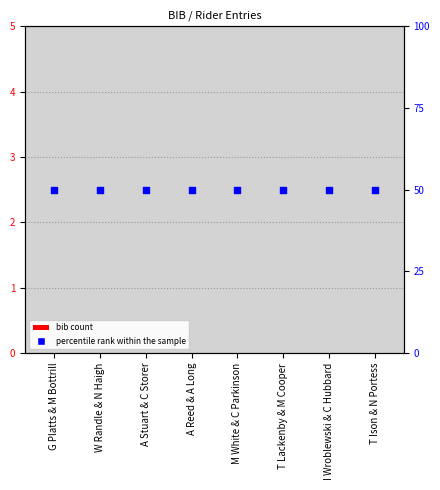

At which category is the sum across all series the highest?

G Platts & M Bottrill